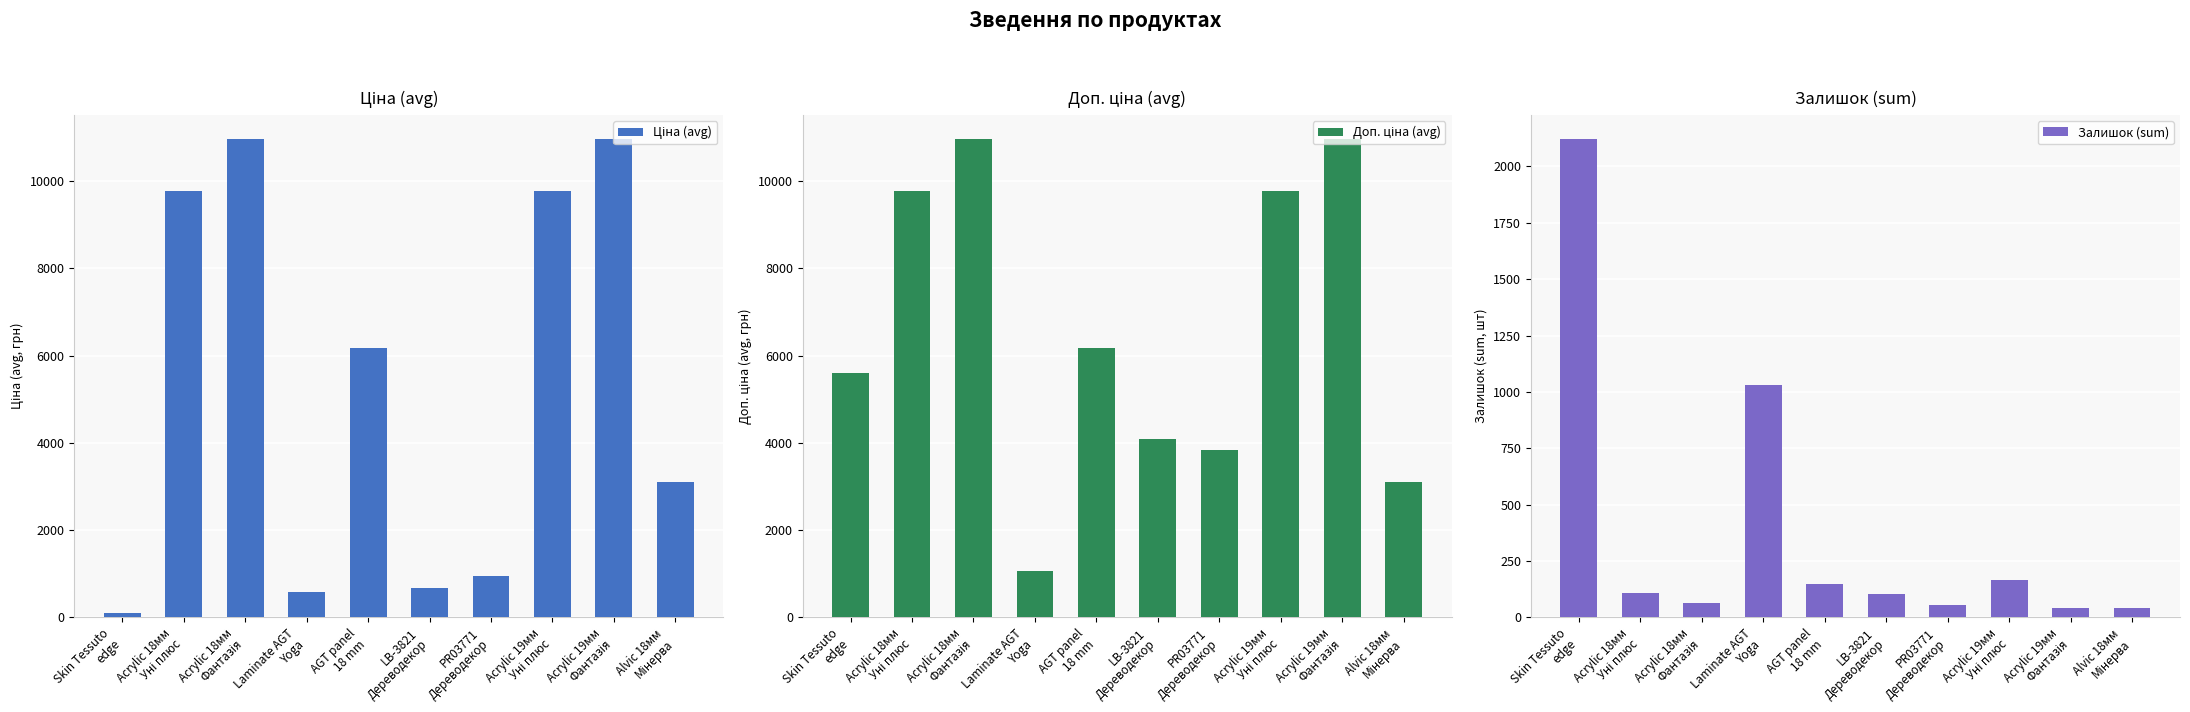

Rank the series by their average value, from lowest to highest.

Залишок (sum), Ціна (avg), Доп. ціна (avg)